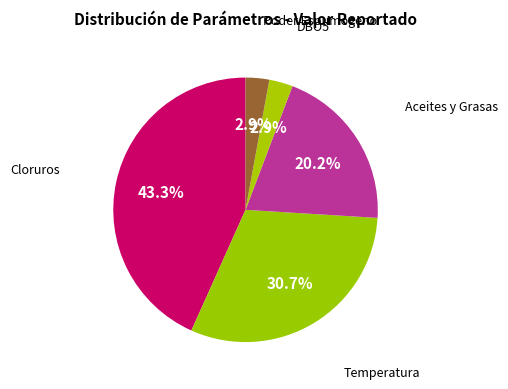

Does Cloruros account for over 50% of the chart?

No